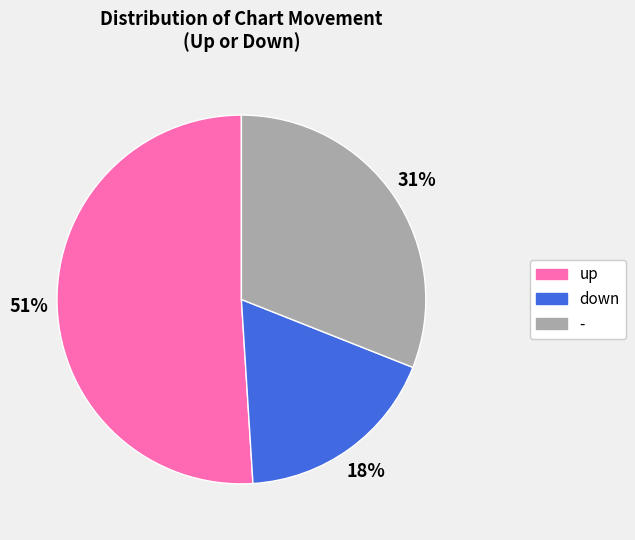

Rank the categories by value from lowest to highest.

down, -, up